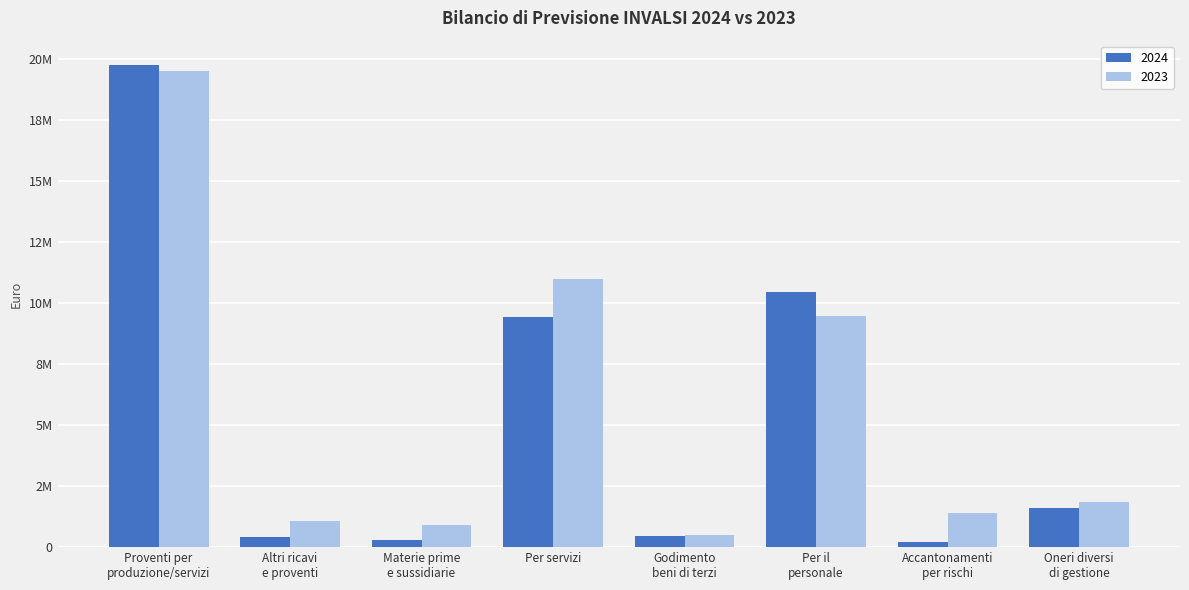

Reading right to left, extract all data points from this chart.

2024: 1616519.6	222427.0	10464766.5	454090.0	9426697.0	280693.0	419584.1	19753661.0
2023: 1858774.0	1384477.0	9481602.0	479909.0	10975240.0	896395.0	1077890.0	19507026.0